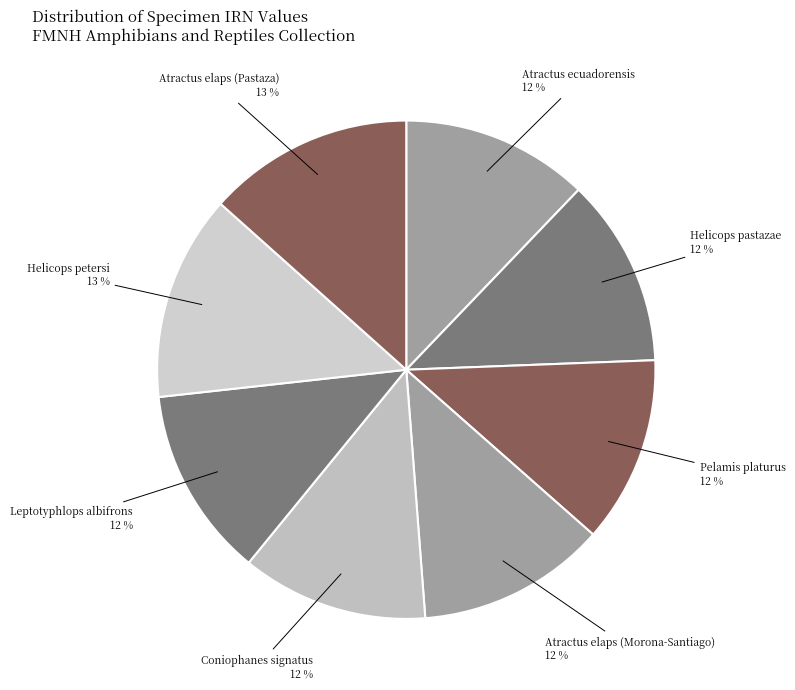

Do Pelamis platurus and Helicops pastazae together represent more than half of the pie?

No